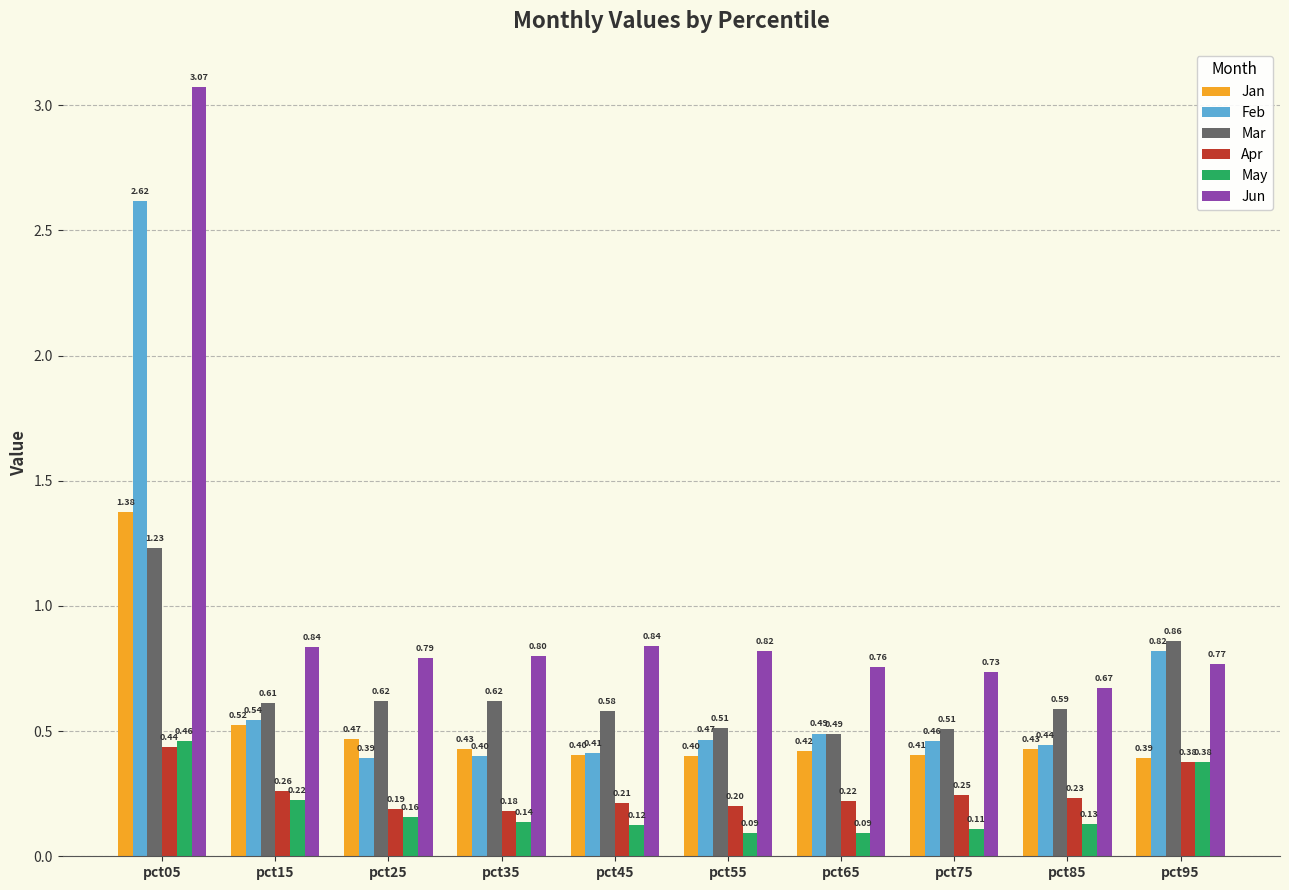

Between pct65 and pct85, which series saw the biggest shift?

Mar